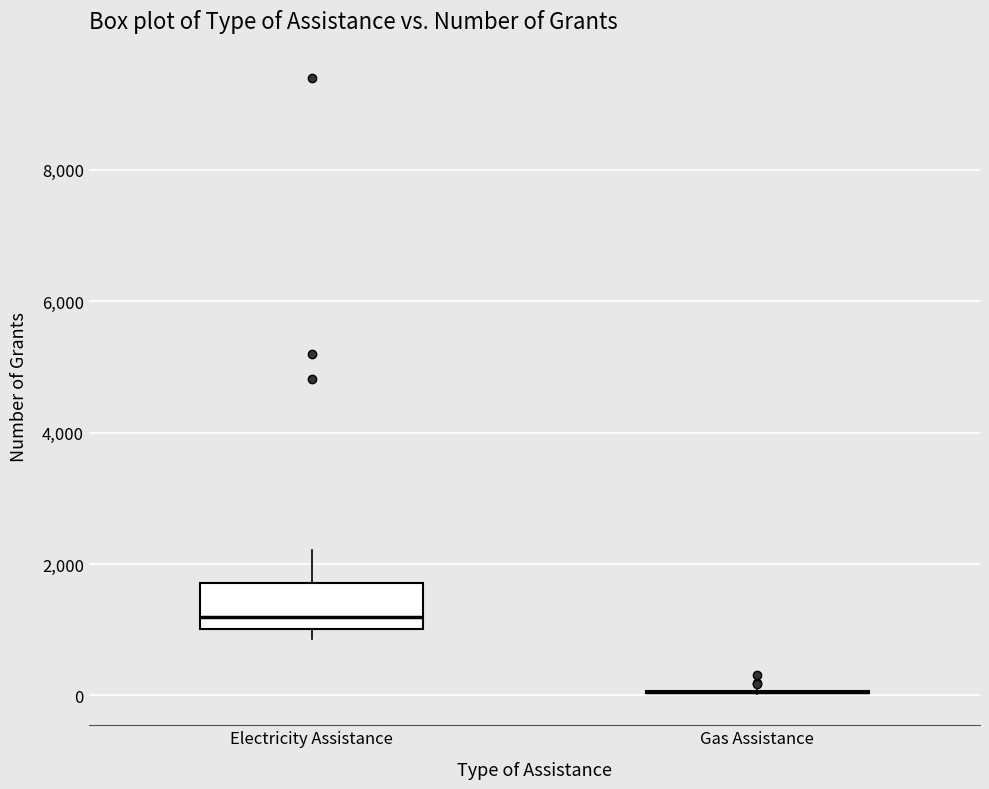

Reading left to right, read every box against the y-axis: the position of its median line, the range the box covers, and the ends of its whiskers. The values are not printed on the chart, so give them approximately, as read against the axis.

Electricity Assistance: median 1200, box 1000 to 1800, whiskers 800 to 2200
Gas Assistance: box collapsed to a line at 0, whiskers 0 to 0